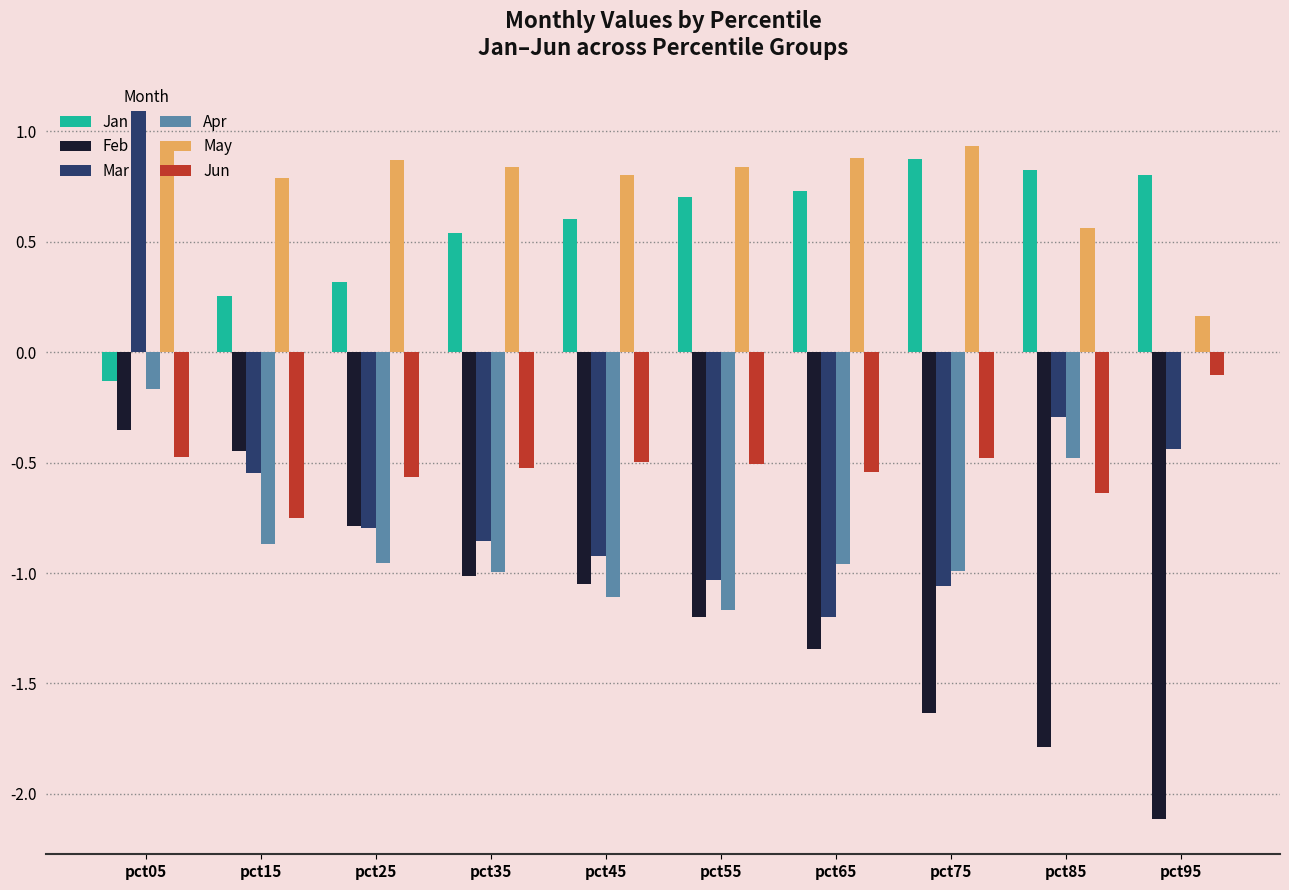

True or false: Jan has a value of 0.1 at pct25.

False